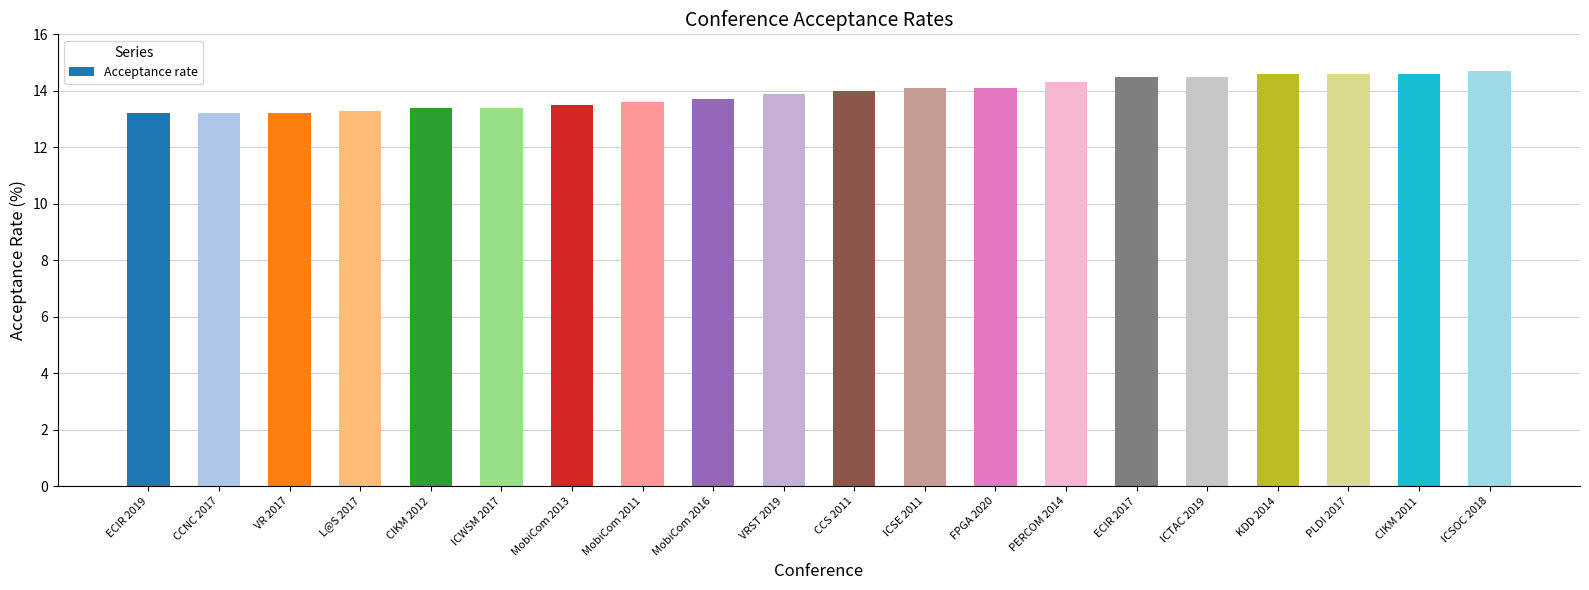

What is the difference between the maximum and second lowest values?

1.5